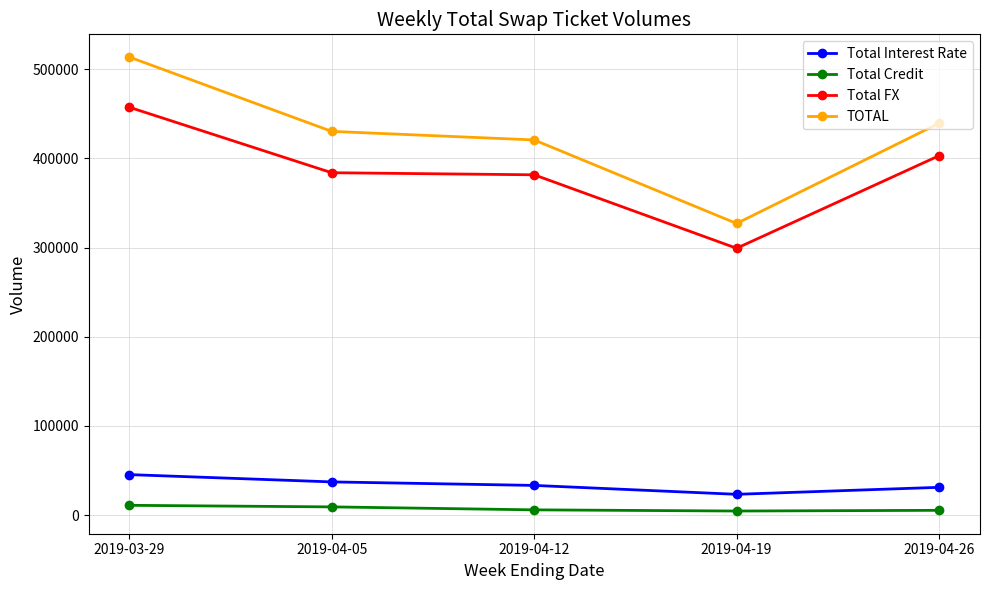

True or false: Total Interest Rate and Total Credit cross at least once.

False